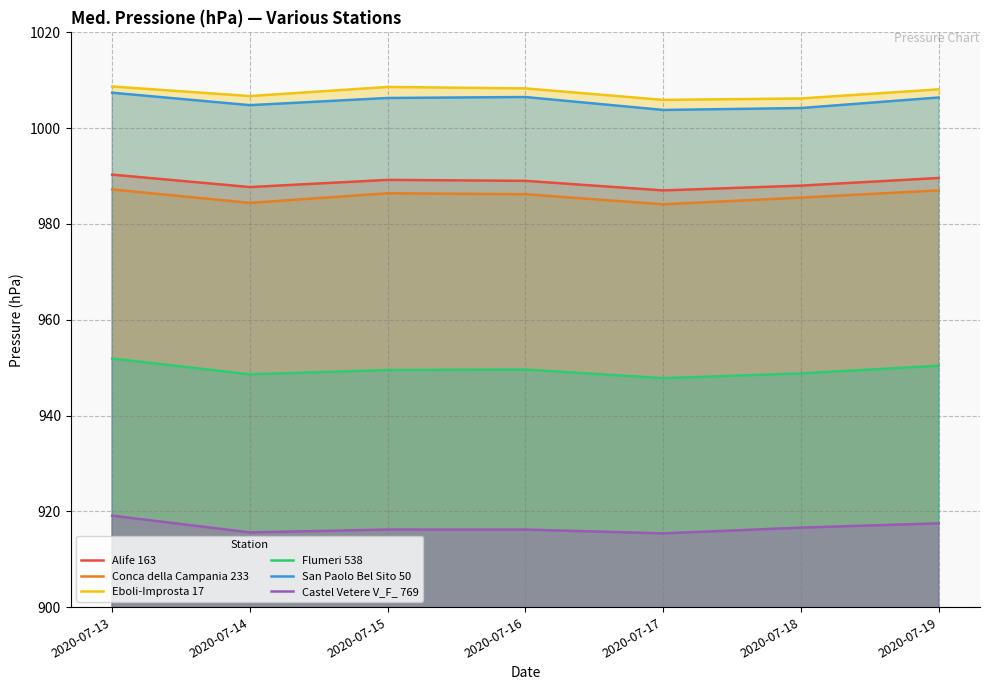

What is the difference between the Eboli-Improsta 17 values at 2020-07-13 and 2020-07-19?

0.6